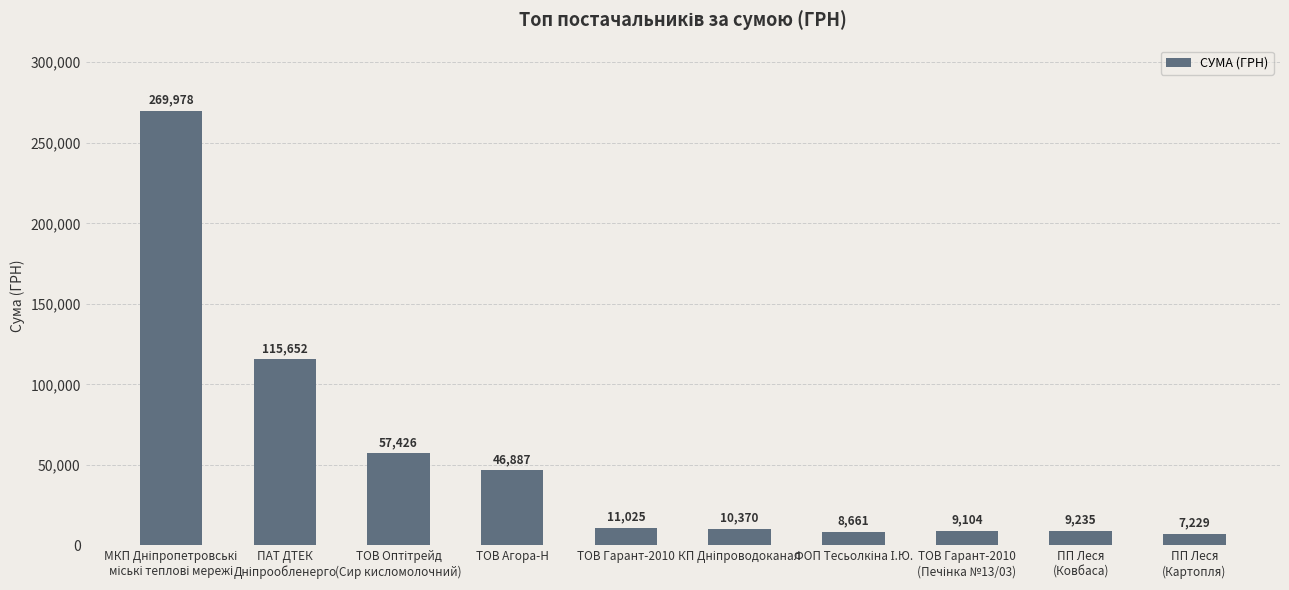

The value at ТОВ Агора-Н is 80398.3. True or false?

False